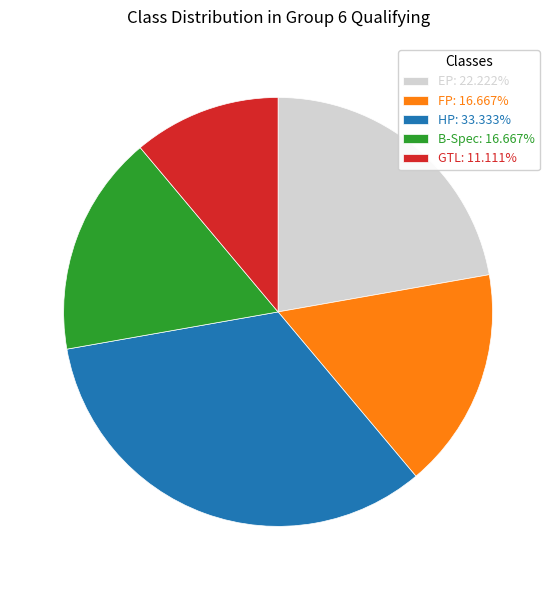

Do GTL: 11.111% and B-Spec: 16.667% together represent more than half of the pie?

No